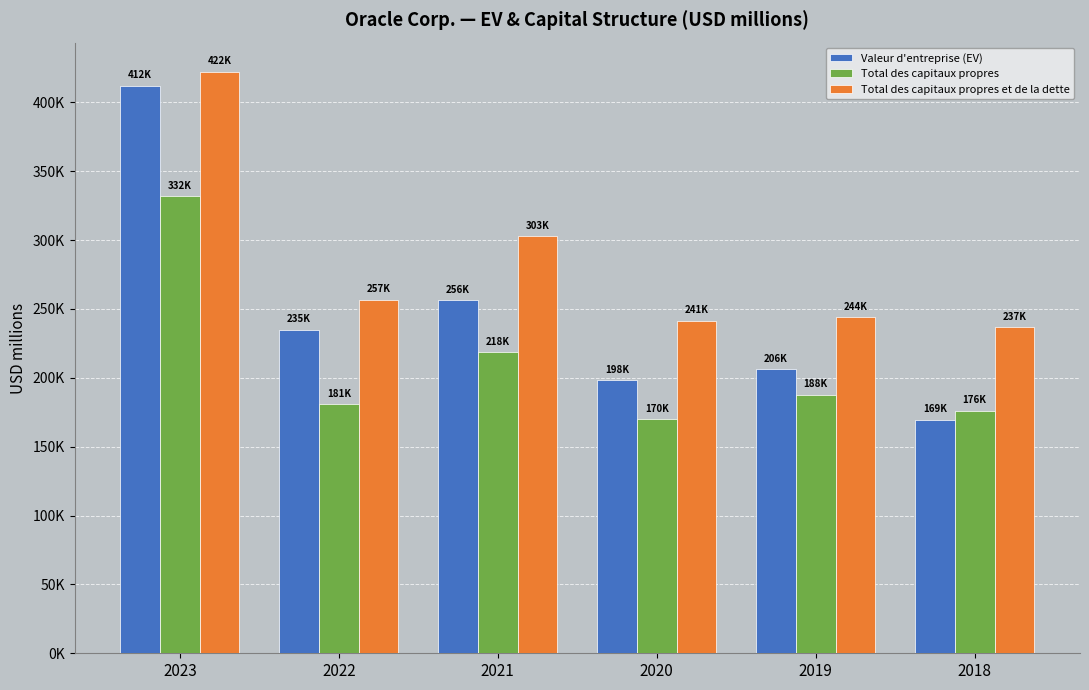

What is the difference between the maximum and minimum values in the Total des capitaux propres et de la dette series?

185526